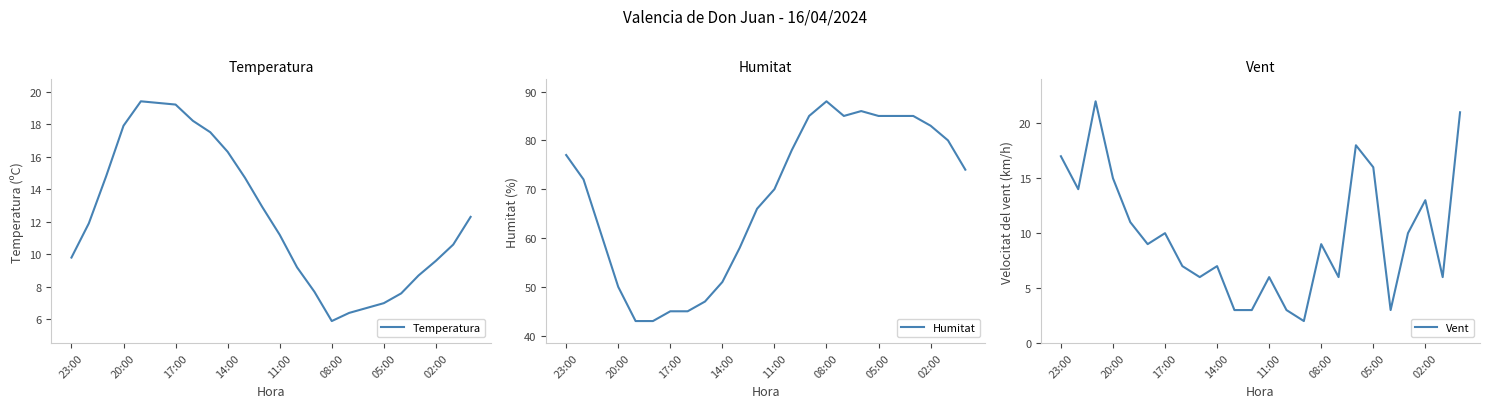

What is the highest value of the Vent series?

22